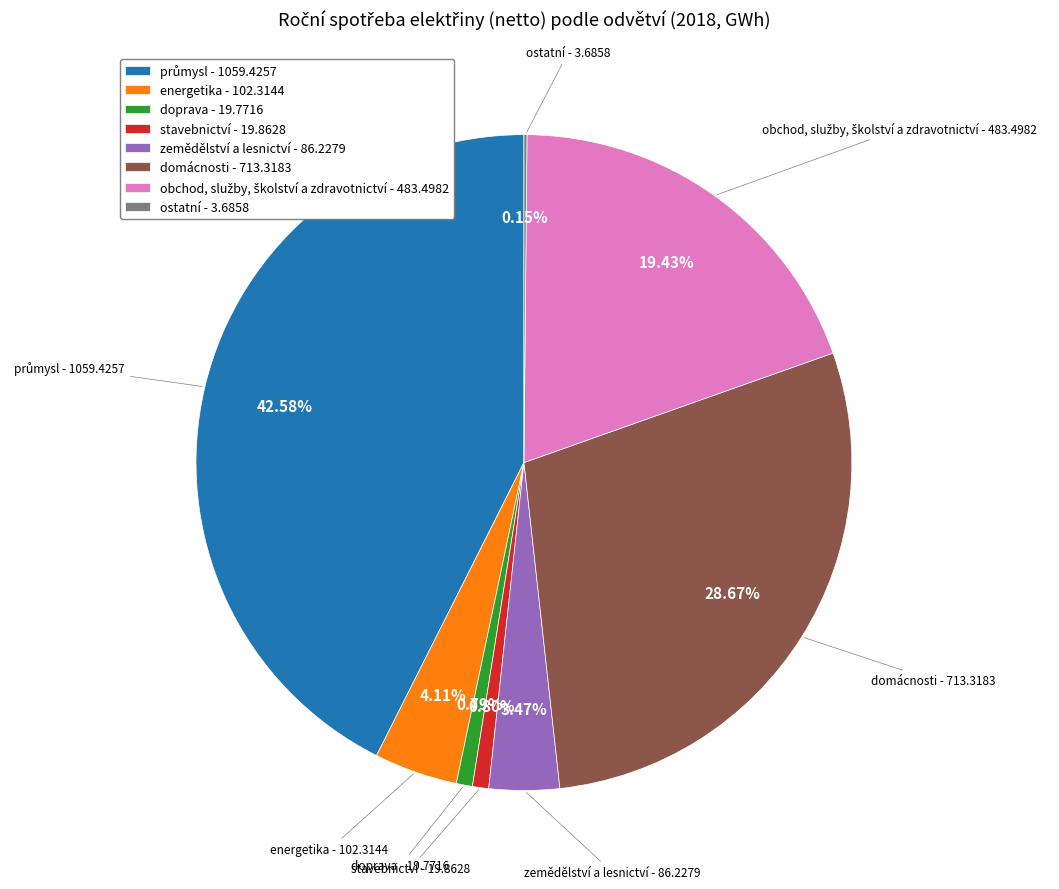

Is there a majority slice in this chart?

No